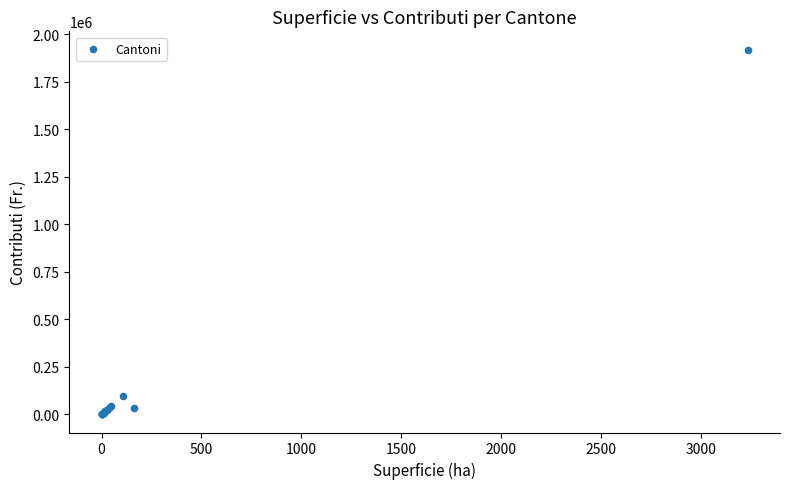

What Y value in the scatter plot is closest to 960308?

96732.0